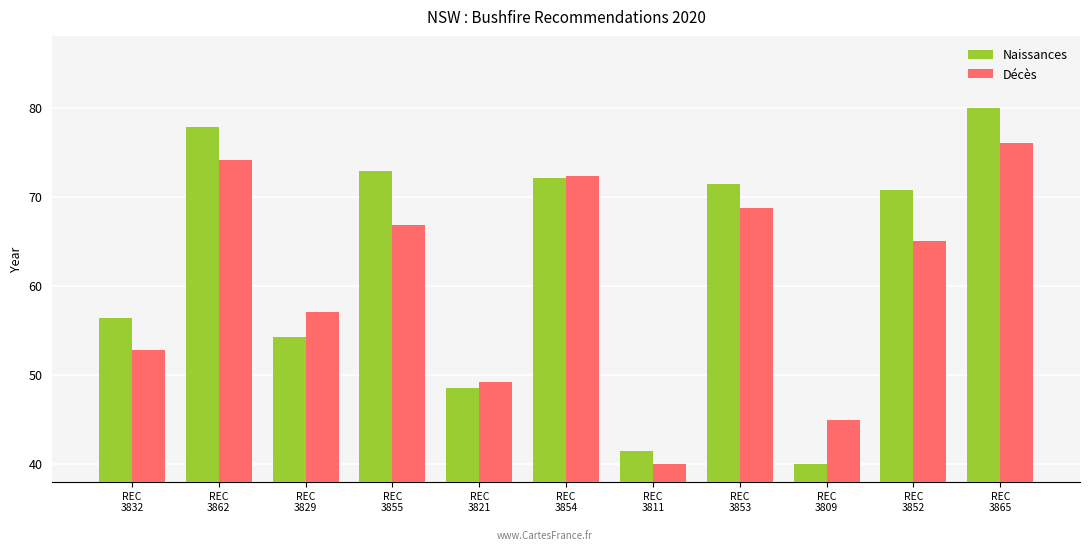

How many bars are there in each group?

2